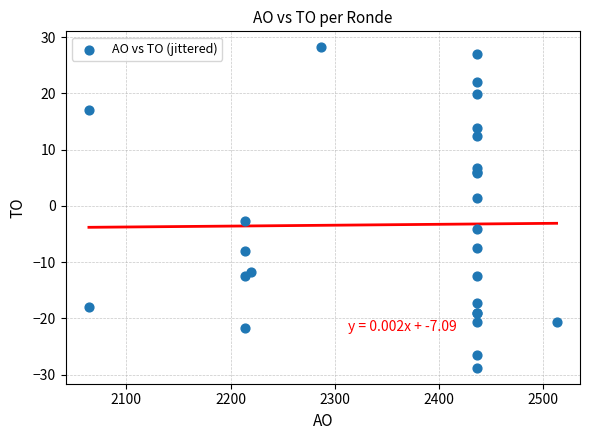

What Y value in the scatter plot is closest to 0?

1.5